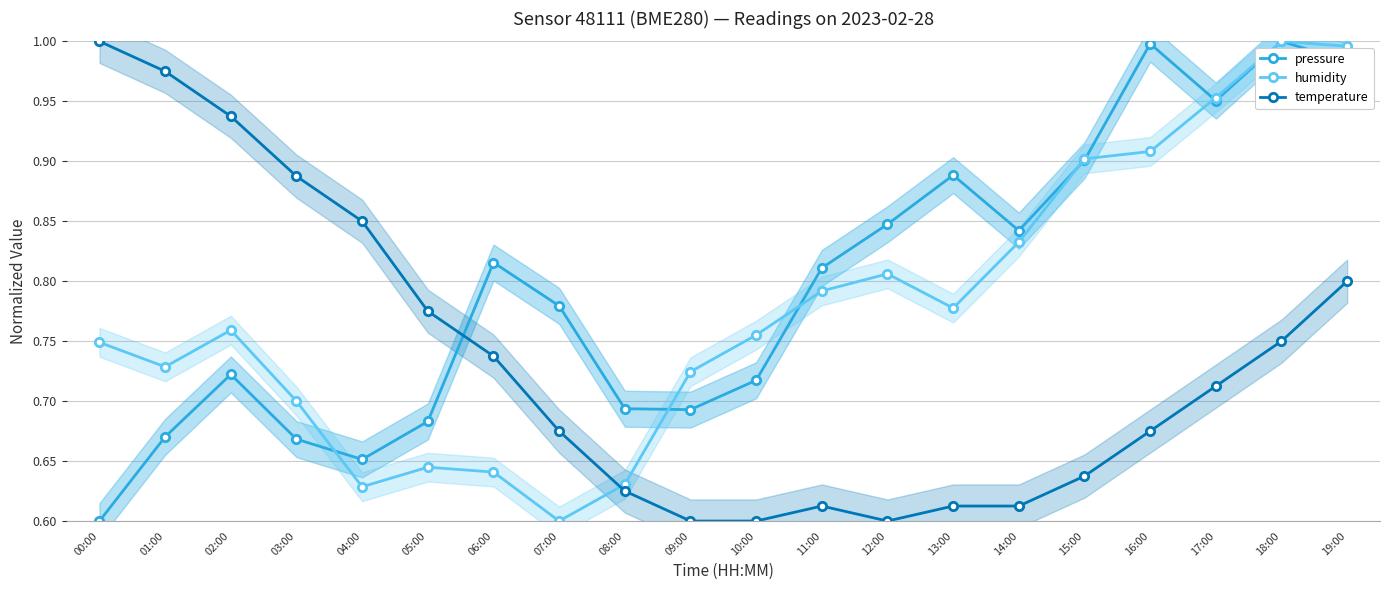

What position from the left is 09:00?

10